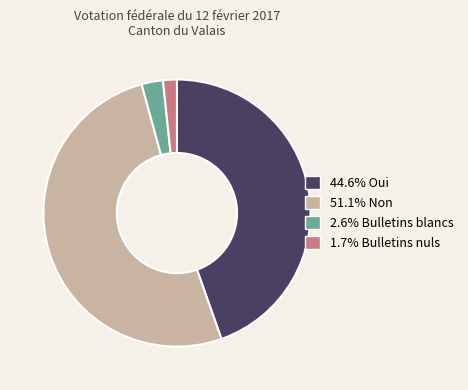

Approximately how many times larger is the value at 44.6% Oui compared to 1.7% Bulletins nuls?

26.6